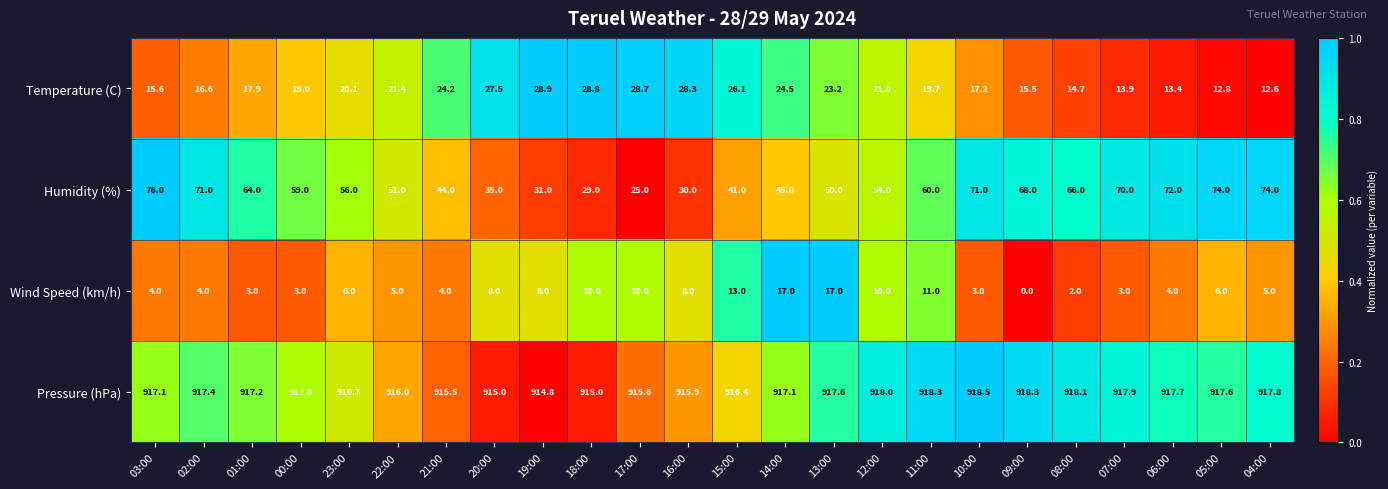

Which category has the highest value in the Pressure (hPa) series?

10:00